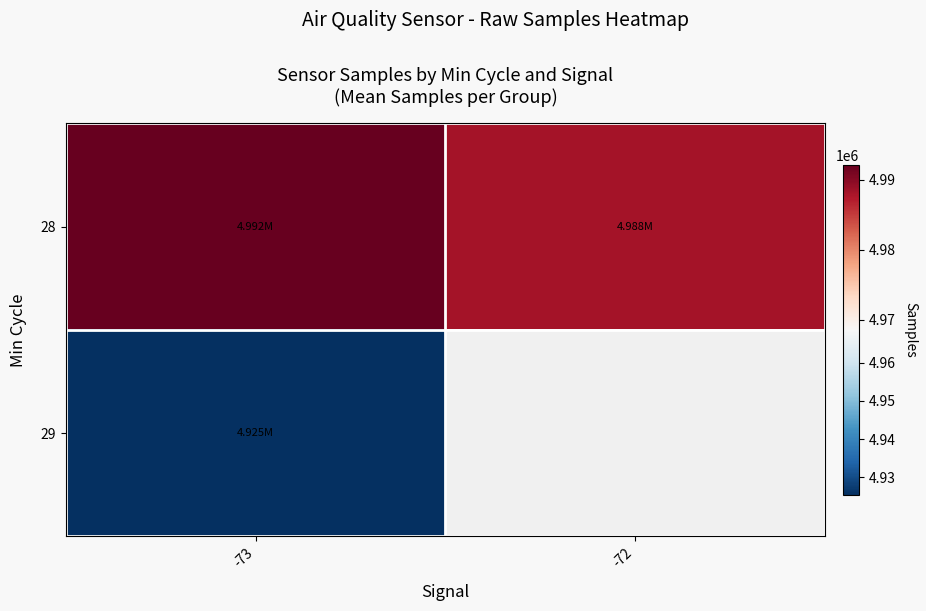

Which series has the largest range (max minus min)?

28